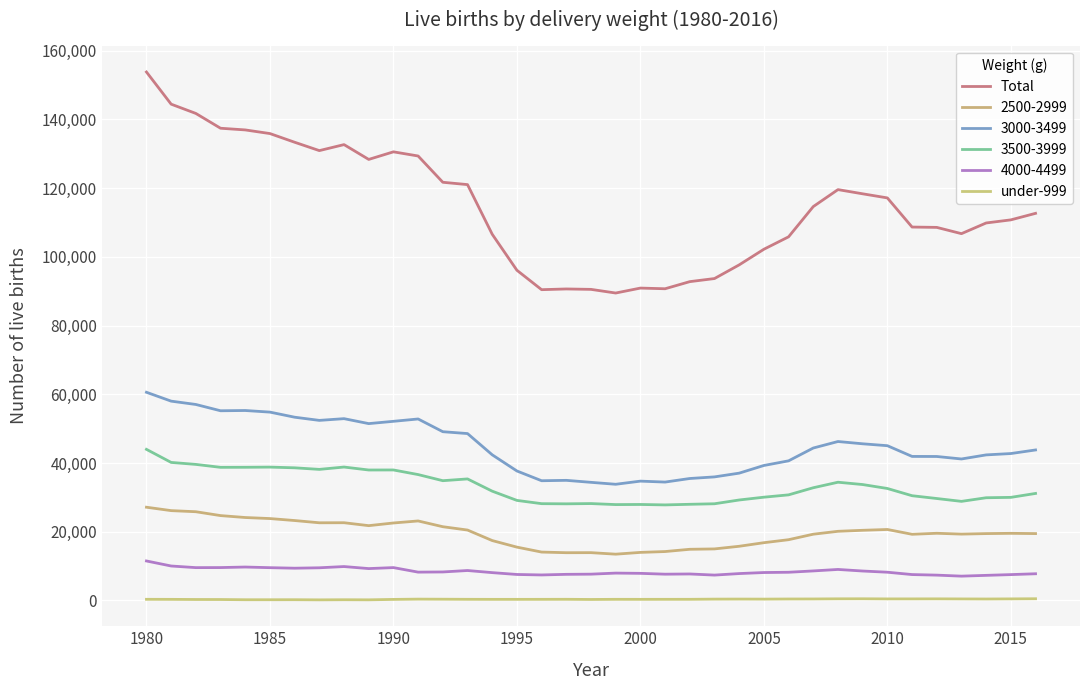

Does the chart display data point markers on the line(s)?

No